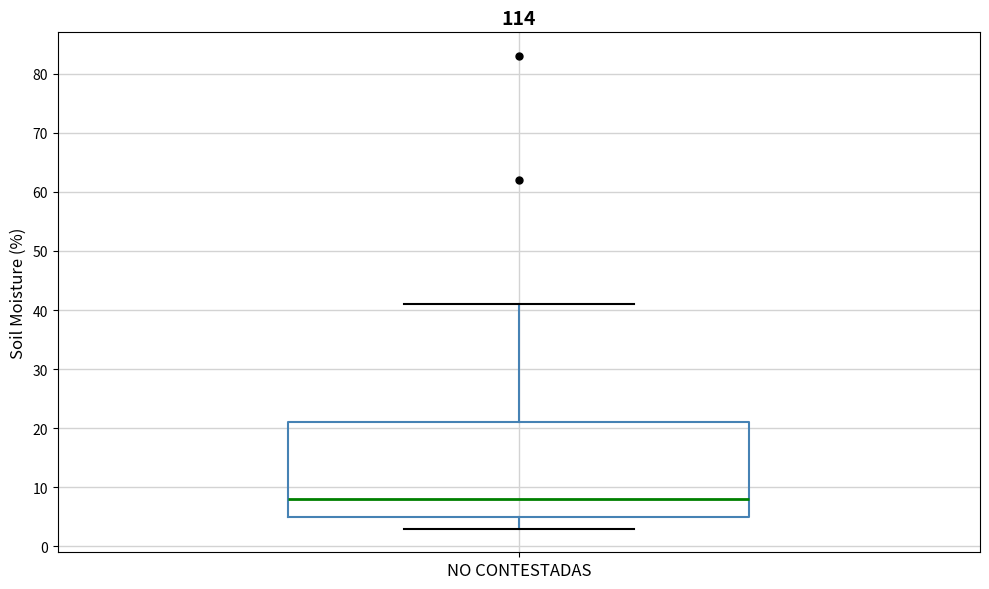

Transcribe this box plot: give where the median line is, the range the box spans, and where the two whiskers end, as read against the y-axis. The values are not printed on the chart, so give them approximately, as read against the axis.

median 8, box 5 to 21, whiskers 3 to 41